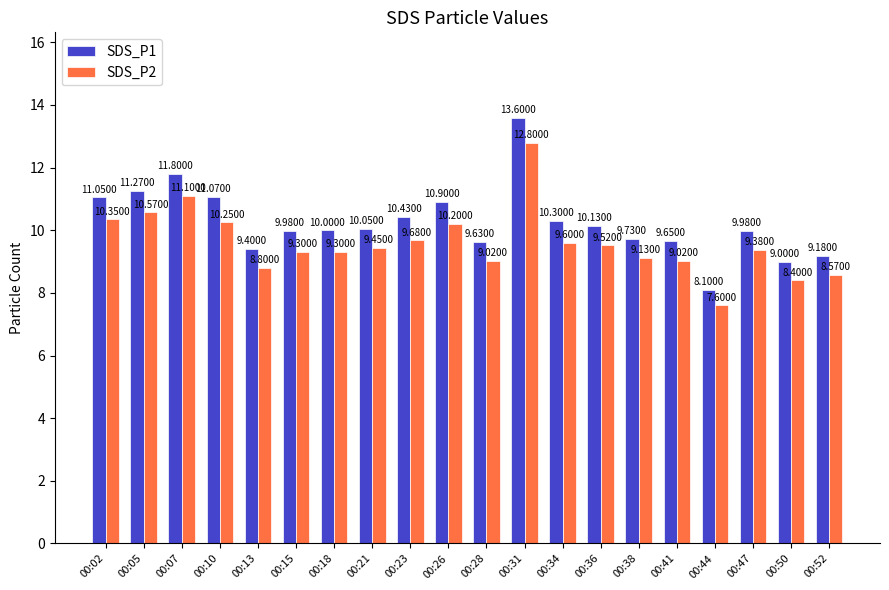

What is the spread (max minus min) of values at 00:36?

0.6